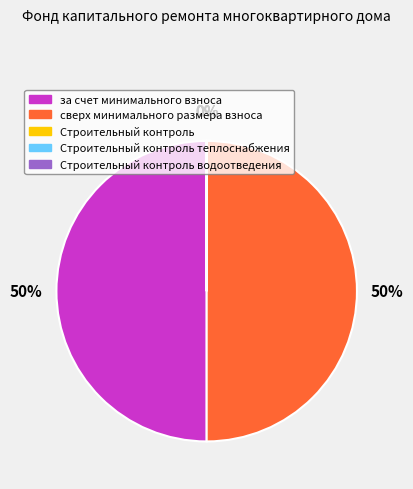

The за счет минимального взноса slice represents 43% of the pie. True or false?

False